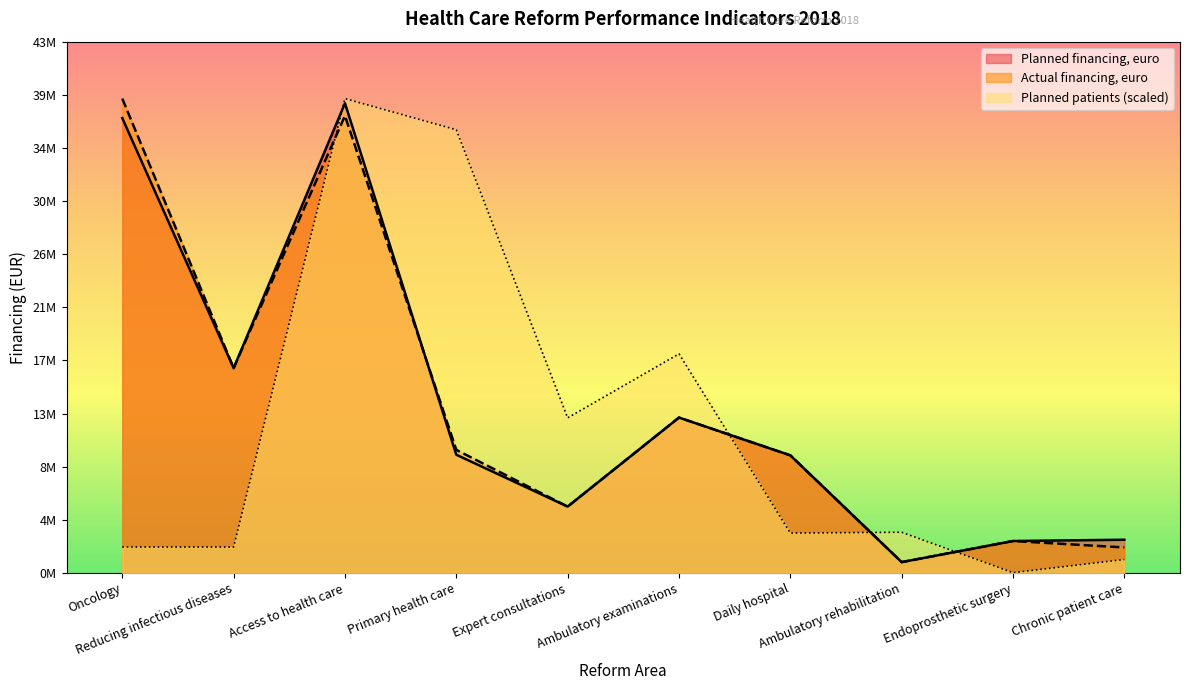

Reading left to right, transcribe all the data shown in this chart.

Planned financing, euro: Oncology=37163269.0	Reducing infectious diseases=16740741.0	Access to health care=38373824.0	Primary health care=9664036.0	Expert consultations=5425824.0	Ambulatory examinations=12698580.0	Daily hospital=9613310.0	Ambulatory rehabilitation=889879.0	Endoprosthetic surgery=2614685.0	Chronic patient care=2718968.0
Actual financing, euro: Oncology=38756386.0	Reducing infectious diseases=16740741.0	Access to health care=37353637.0	Primary health care=10058853.0	Expert consultations=5425824.0	Ambulatory examinations=12698580.0	Daily hospital=9613311.0	Ambulatory rehabilitation=889879.0	Endoprosthetic surgery=2614685.0	Chronic patient care=2086638.0
Planned patients: Oncology=2125539.4	Reducing infectious diseases=2122160.6	Access to health care=38756386.0	Primary health care=36211178.2	Expert consultations=12675725.5	Ambulatory examinations=17905138.5	Daily hospital=3263712.2	Ambulatory rehabilitation=3330384.1	Endoprosthetic surgery=29806.7	Chronic patient care=1103950.4